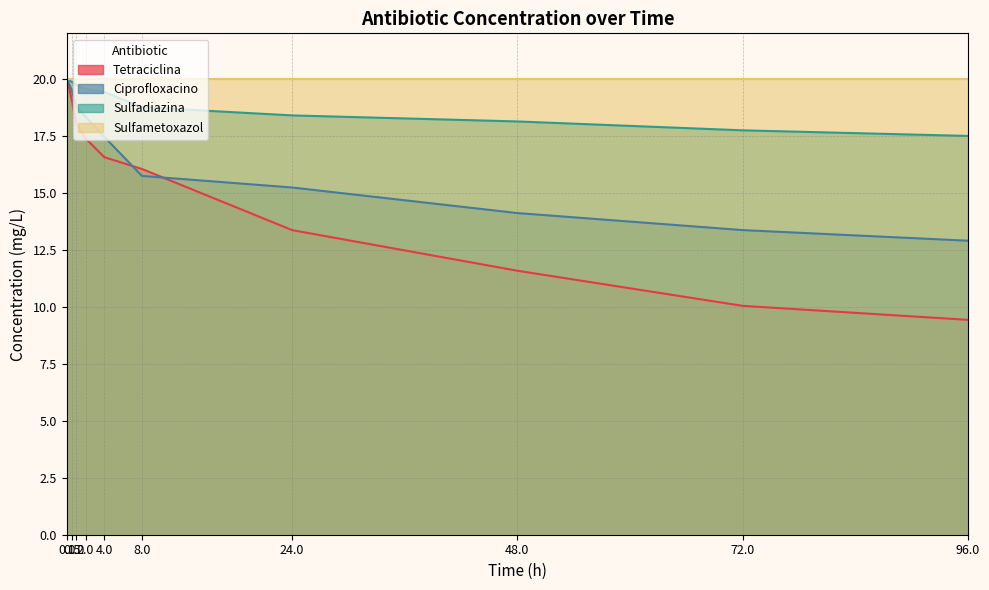

At how many categories does at least one series exceed 18?

10